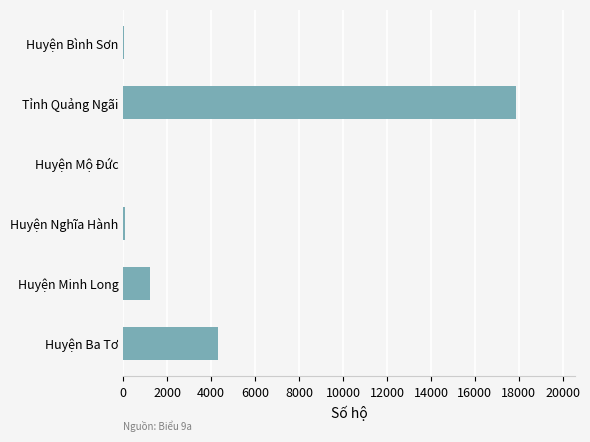

Where is the data nearest to the value 8948?

Huyện Ba Tơ